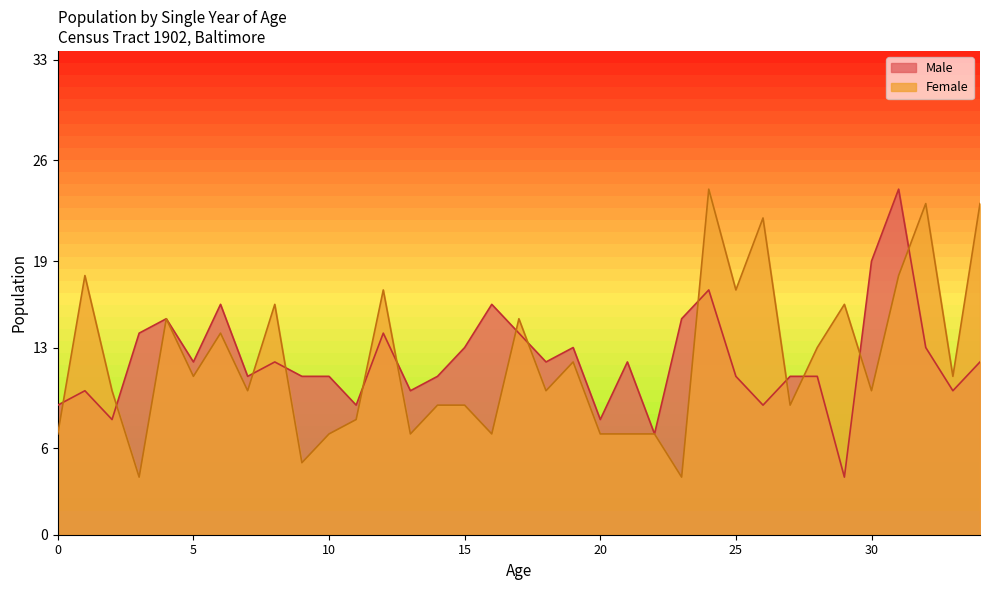

At 23, list the series in order from smallest to largest.

Female, Male